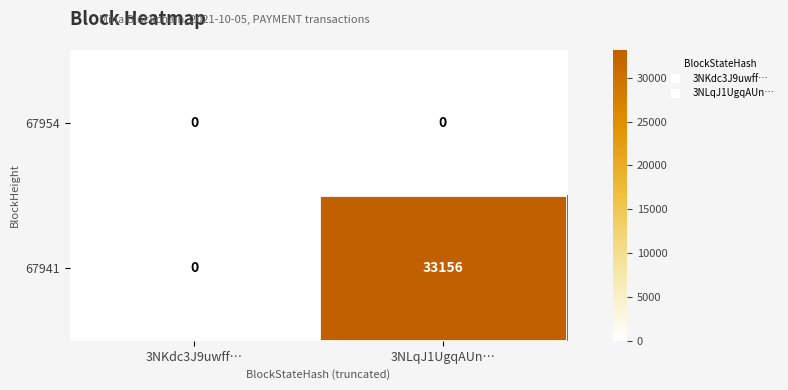

What is the maximum value shown in the chart?

33156